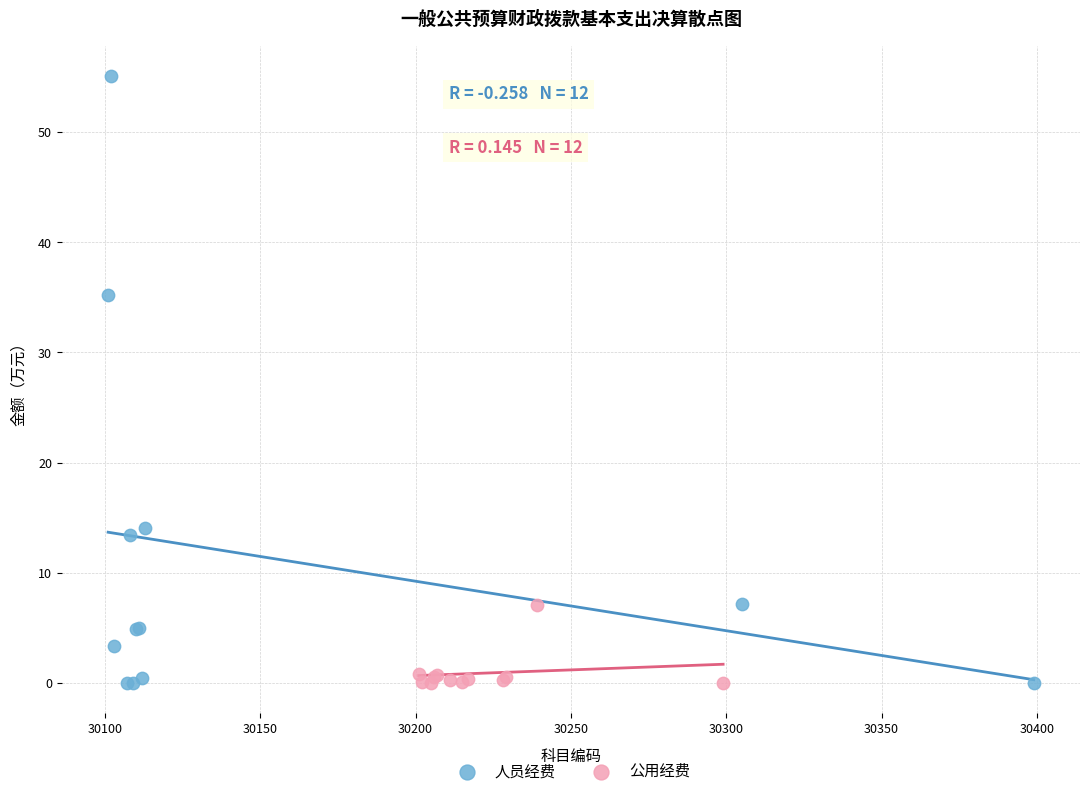

Which series has the widest spread of Y values?

人员经费